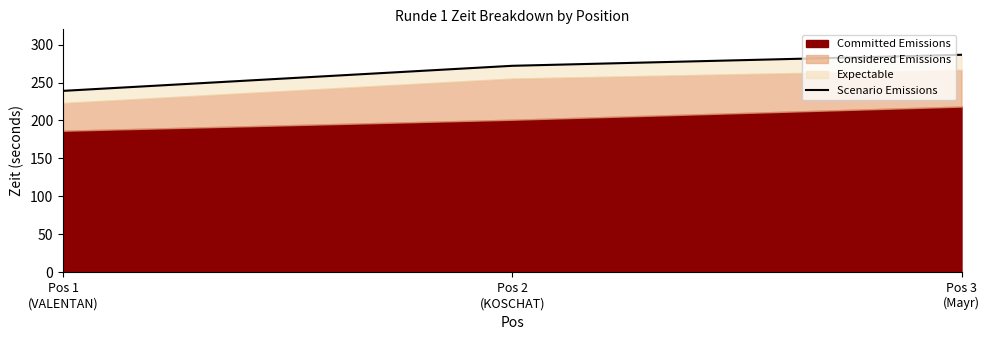

Where does the data first go above 272?

Pos 3
(Mayr)